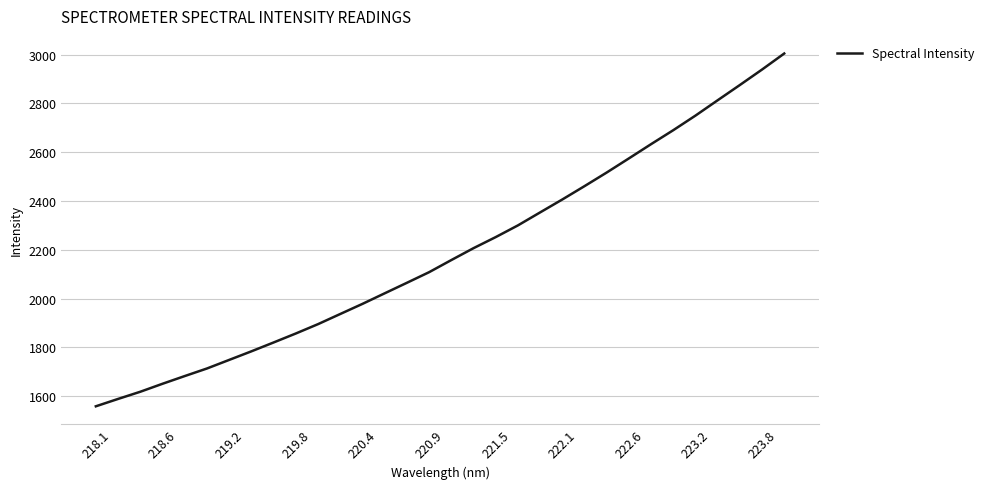

What is the minimum value shown in the chart?

1558.0